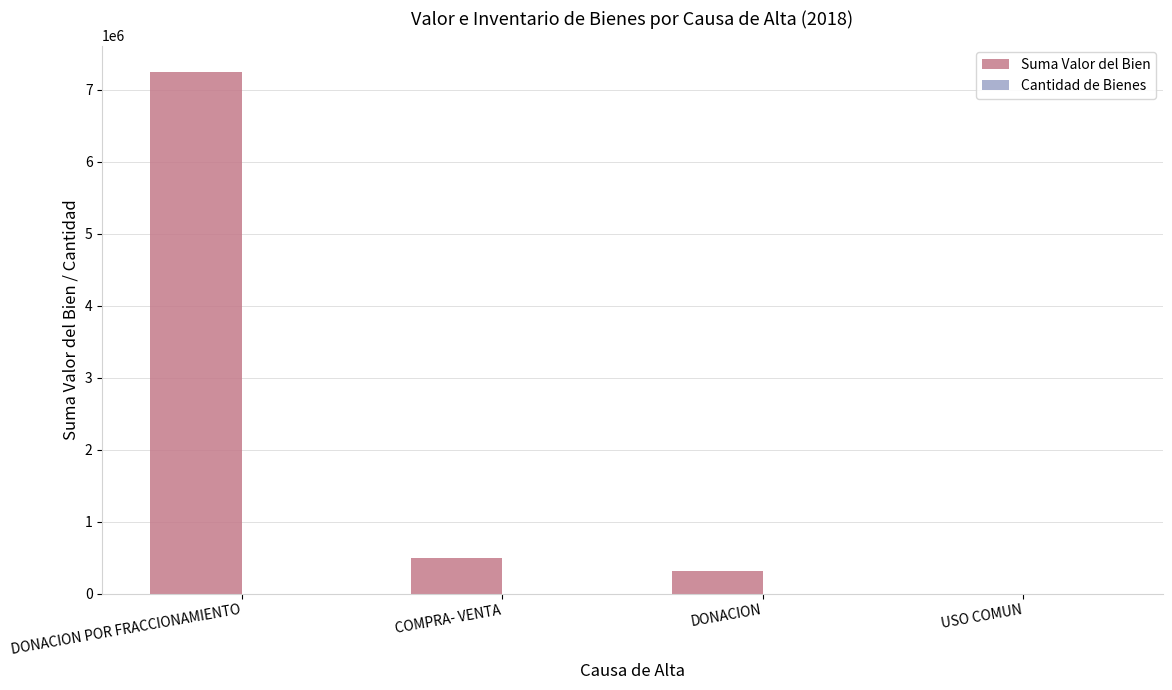

Which series has the largest range (max minus min)?

Suma Valor del Bien